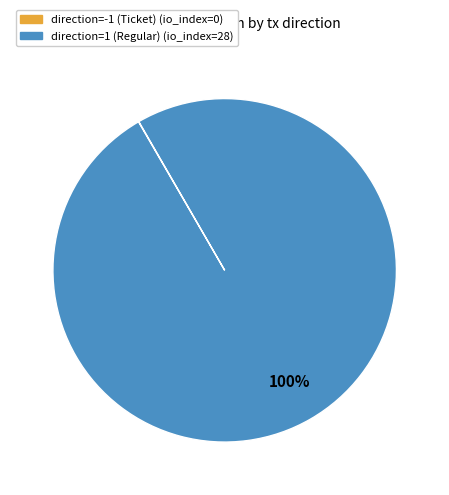

To the nearest percent, what is the difference between the largest and smallest slice percentages?

100%